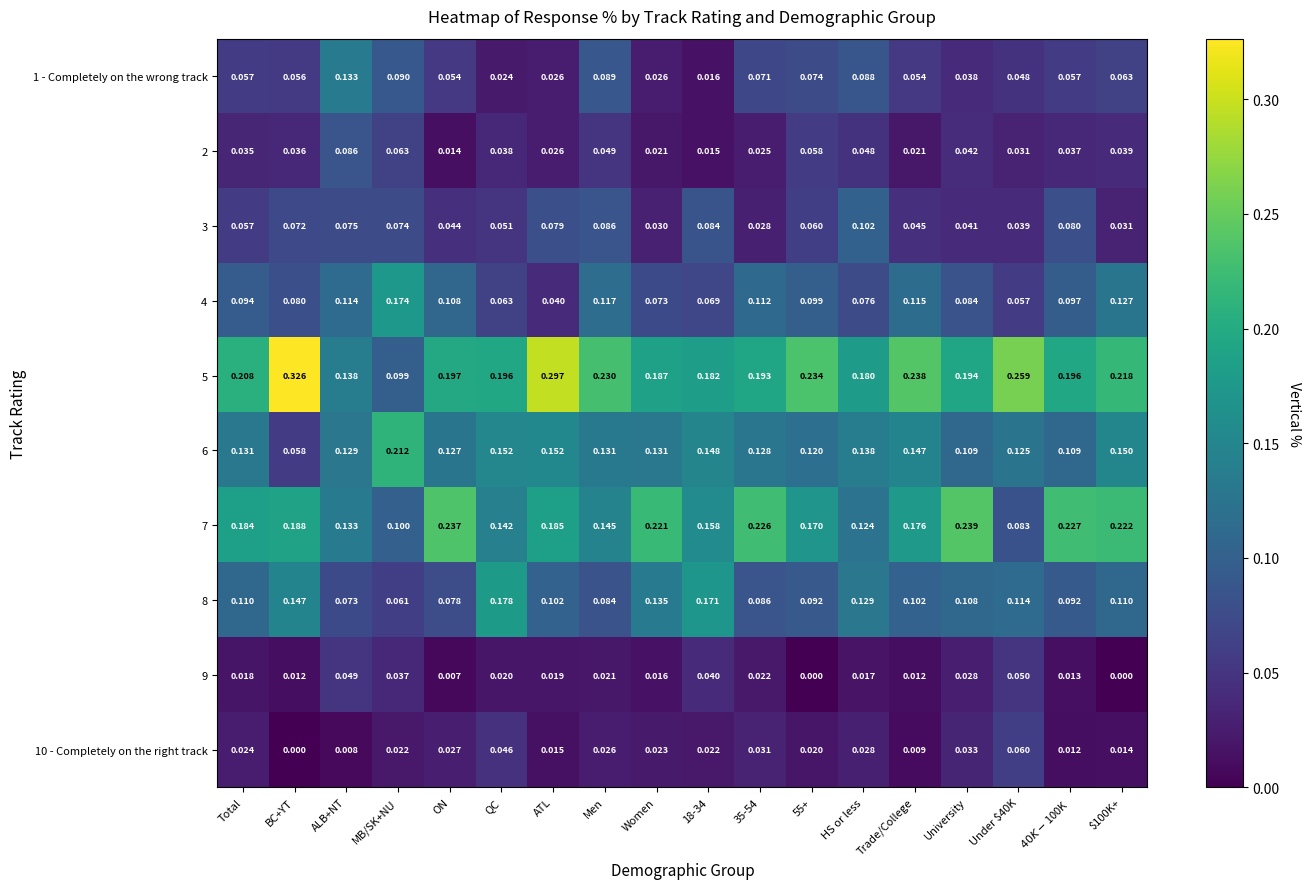

Is the value of 9 at 55+ greater than the value of 2 at QC?

No